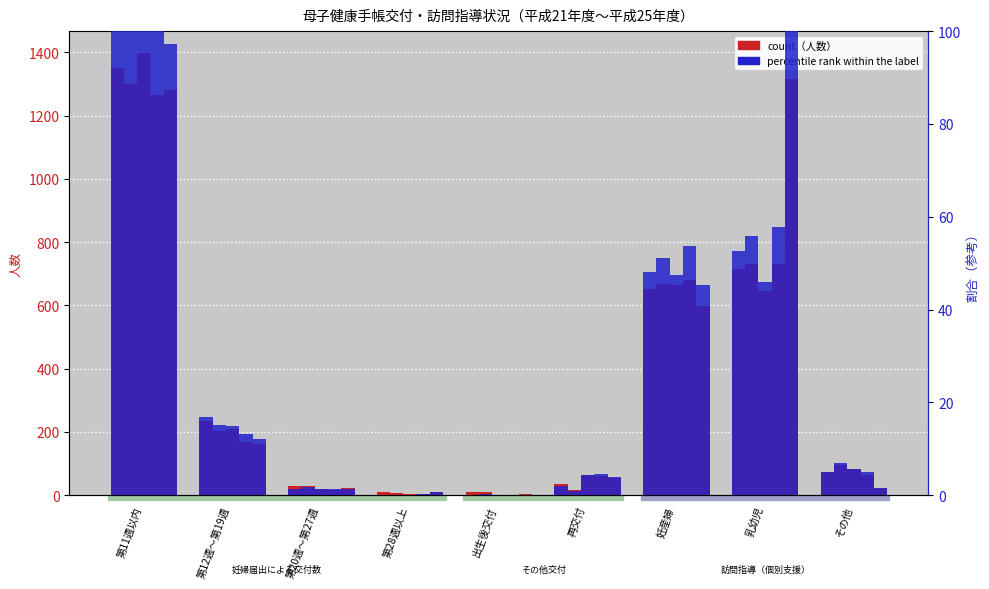

Are the bars horizontal?

No